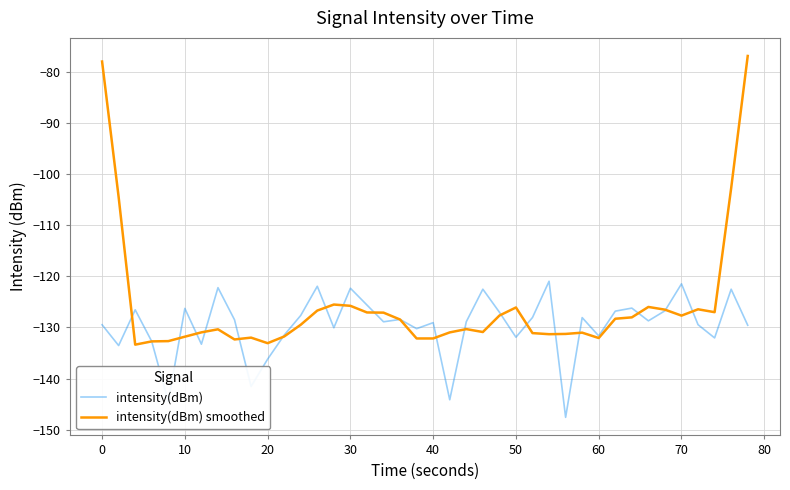

True or false: intensity(dBm) smoothed and intensity(dBm) intersect in this chart.

True